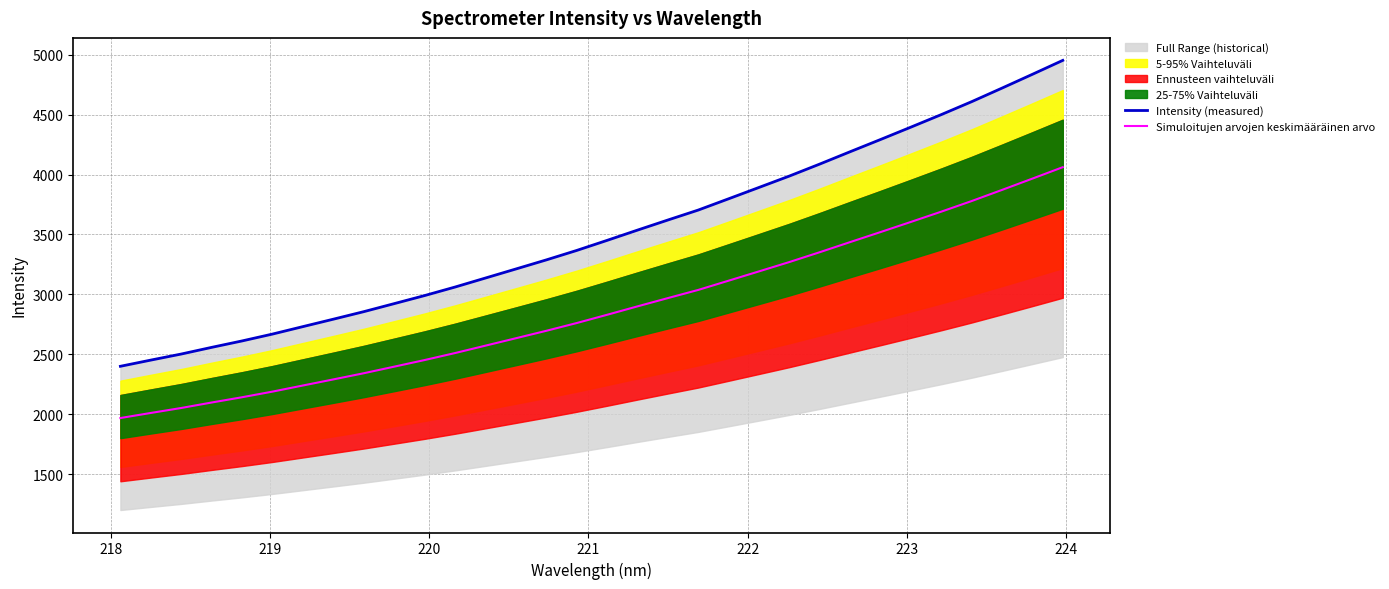

True or false: Simuloitujen arvojen keskimääräinen arvo and Intensity (measured) cross at least once.

False